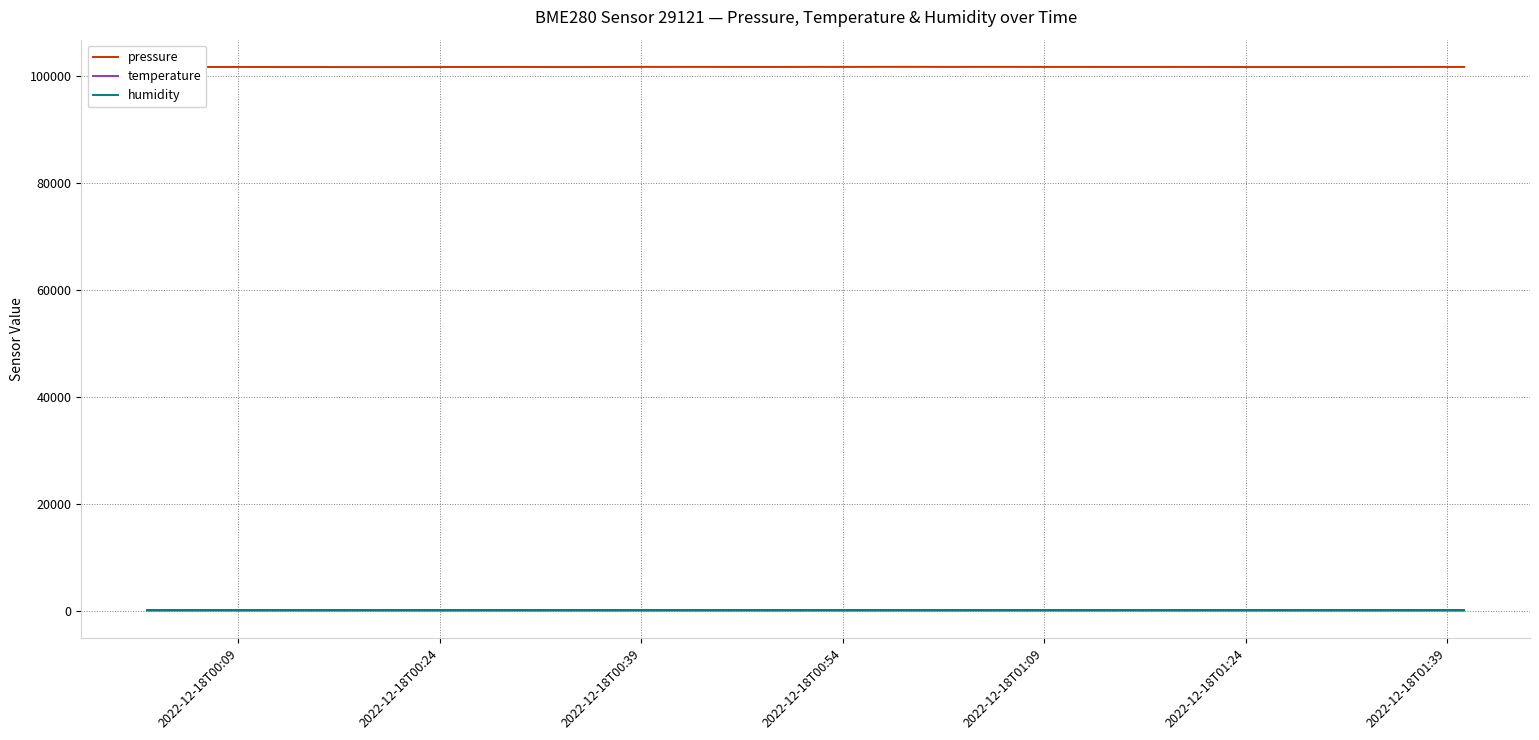

True or false: humidity and pressure intersect in this chart.

False